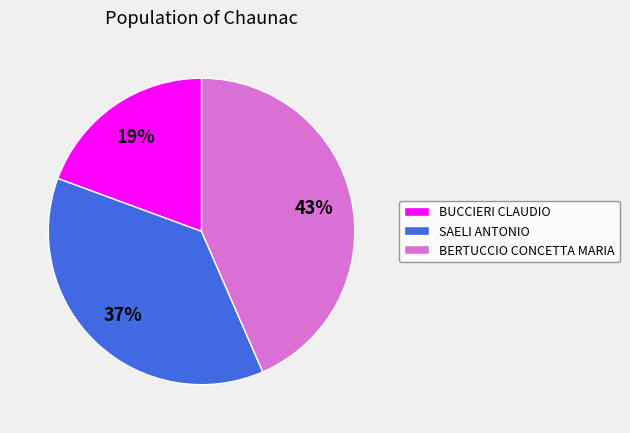

To the nearest percent, what is the difference between the largest and smallest slice percentages?

24%